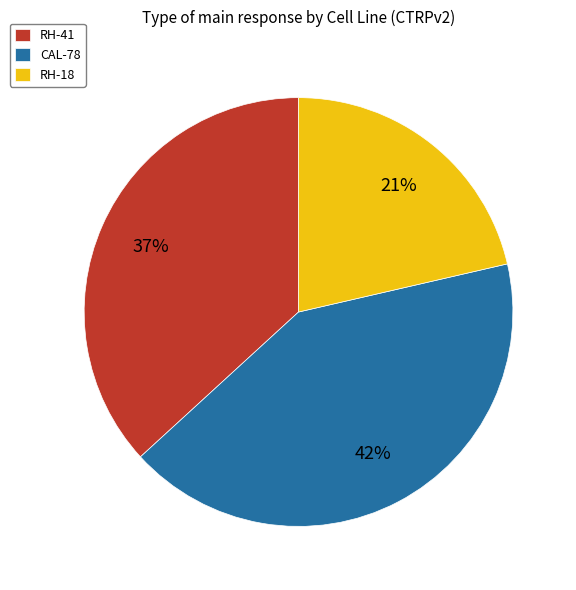

To the nearest percent, what is the combined percentage of RH-18 and RH-41?

58%